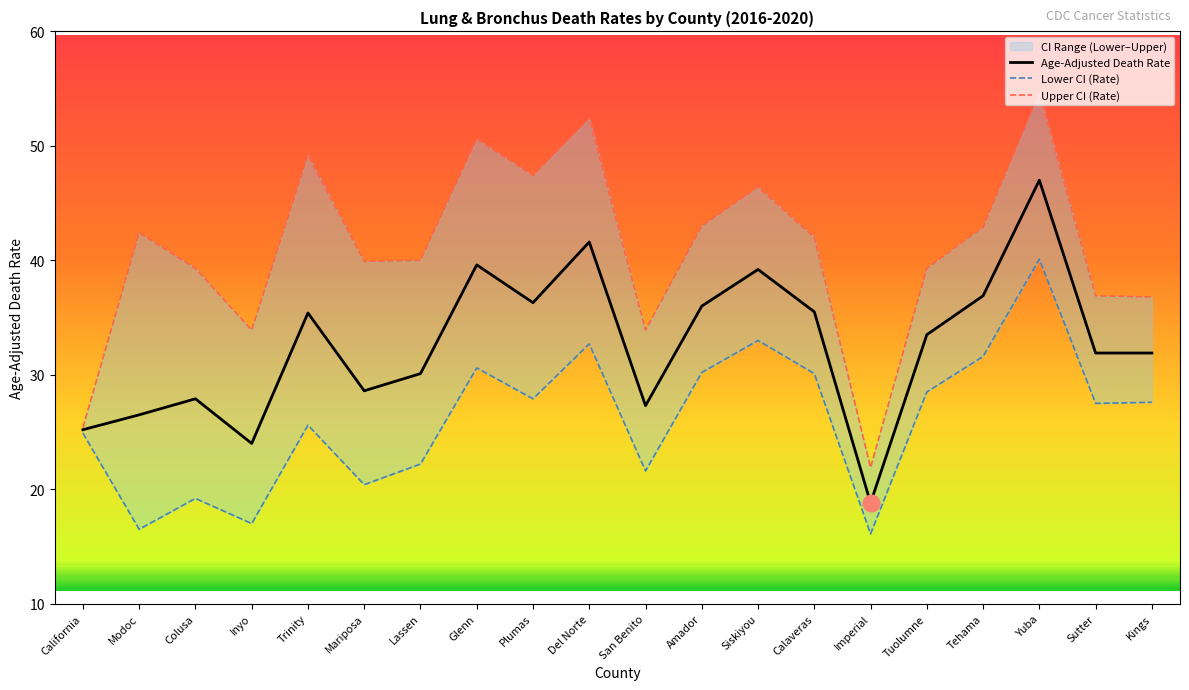

Rank the series by their average value, from lowest to highest.

Lower CI (Rate), Age-Adjusted Death Rate, Upper CI (Rate)